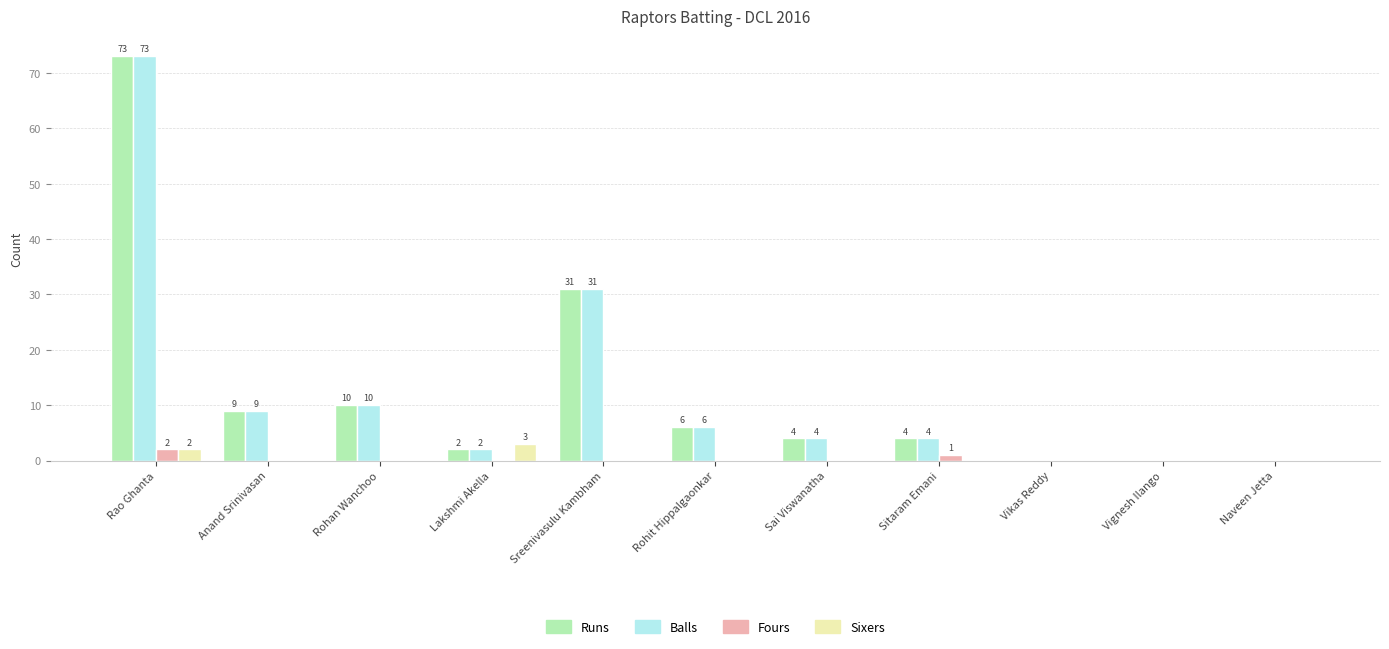

What is the total value across all series at Anand Srinivasan?

18